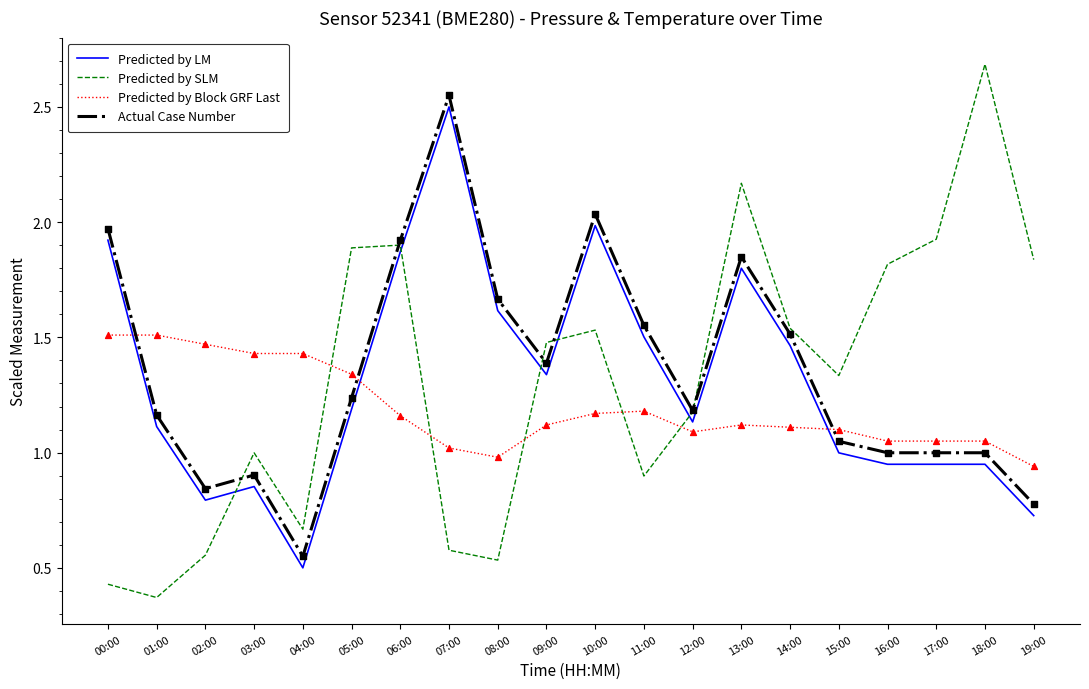

Is the value of Predicted by LM at 08:00 greater than the value of Actual Case Number at 17:00?

Yes